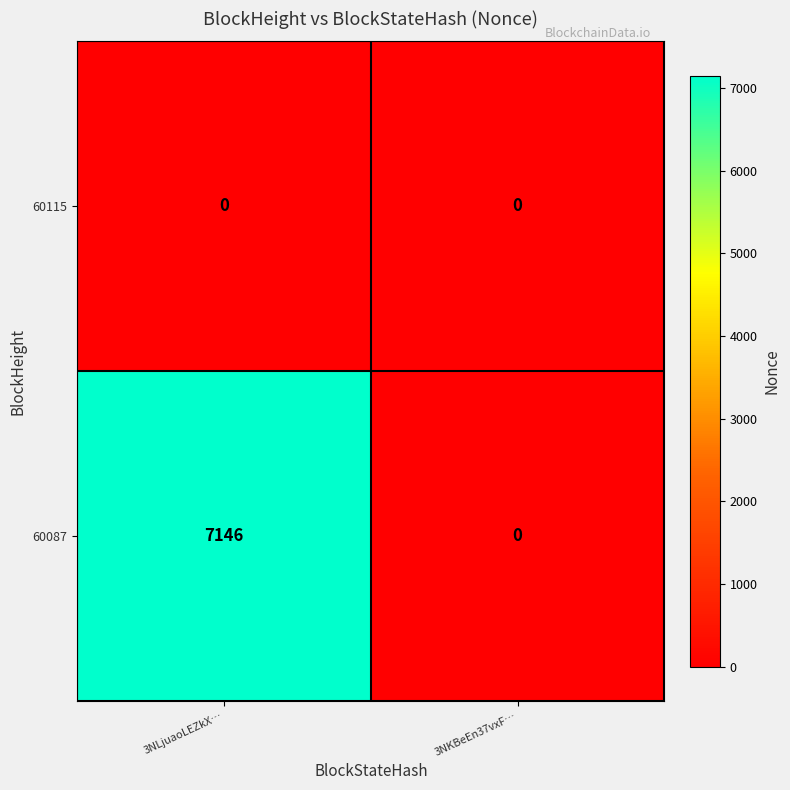

What is the difference between the 60087 values at 3NKBeEn37vxF… and 3NLjuaoLEZkX…?

7146